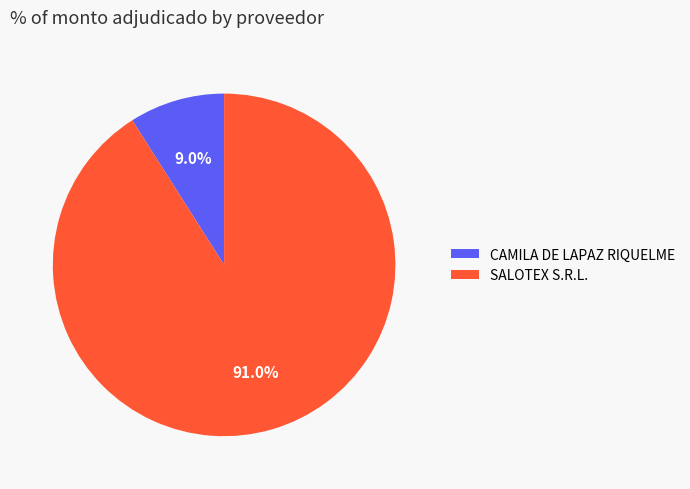

To the nearest percent, what percentage of the pie is CAMILA DE LAPAZ RIQUELME?

9%